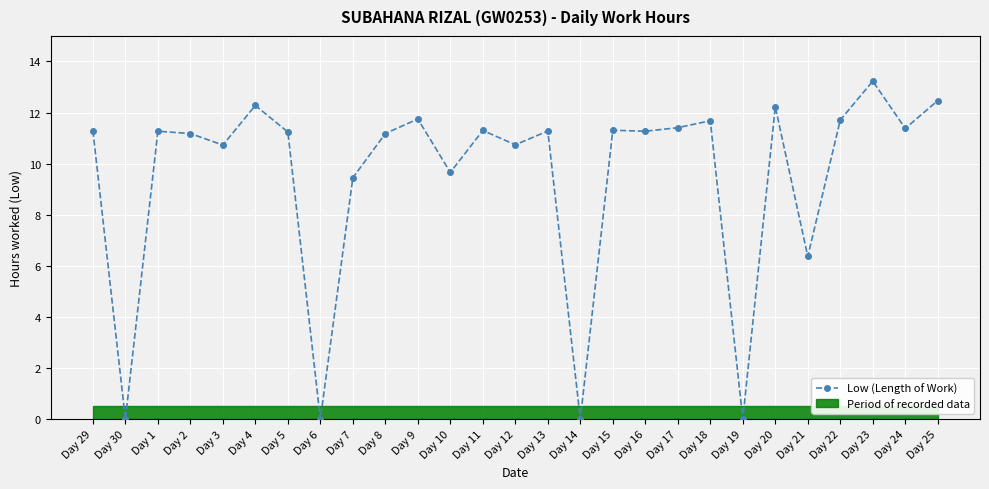

What is the sum of the values at Day 2 and Day 29?

22.5